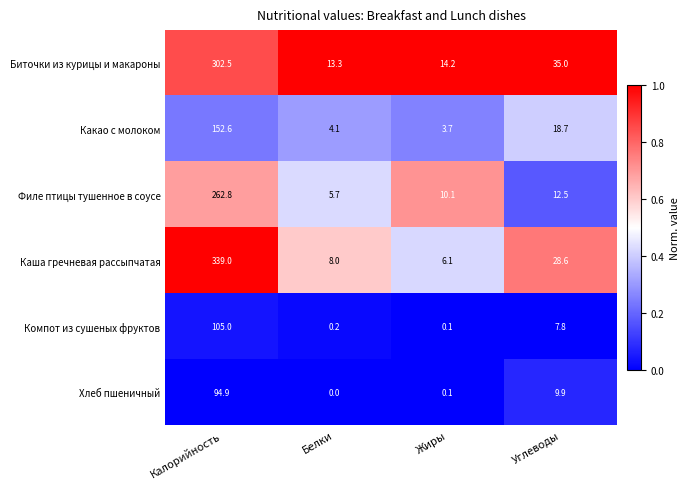

What is the maximum value for Какао с молоком?

152.6